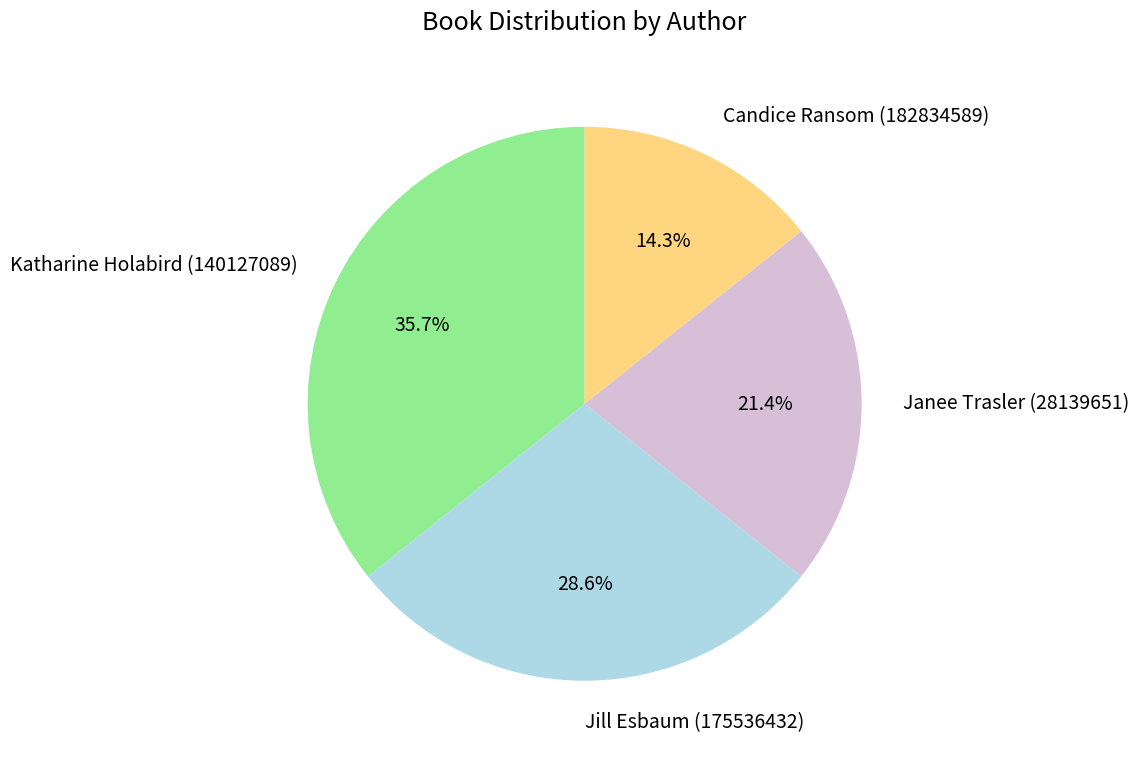

What percentage is the Janee Trasler (28139651) slice, to the nearest percent?

21%